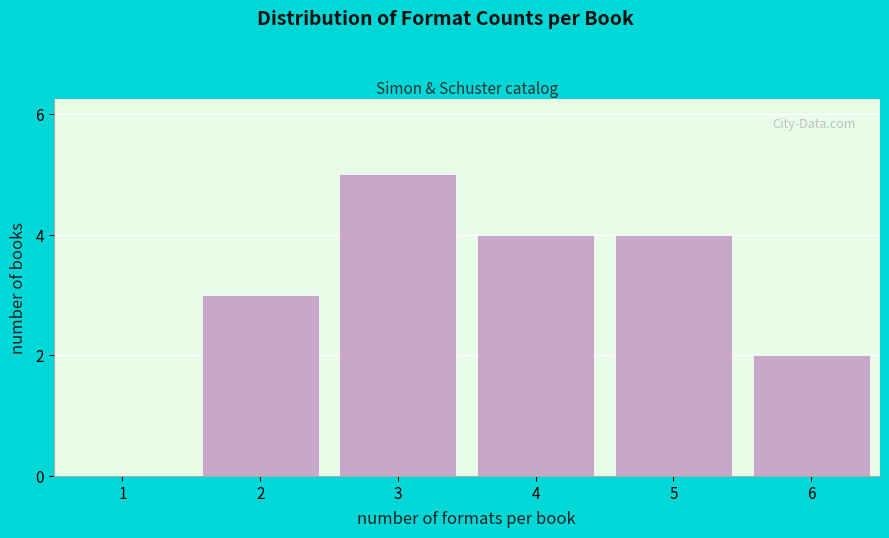

Reading right to left, list all the values displayed in this chart.

6=2	5=4	4=4	3=5	2=3	1=0